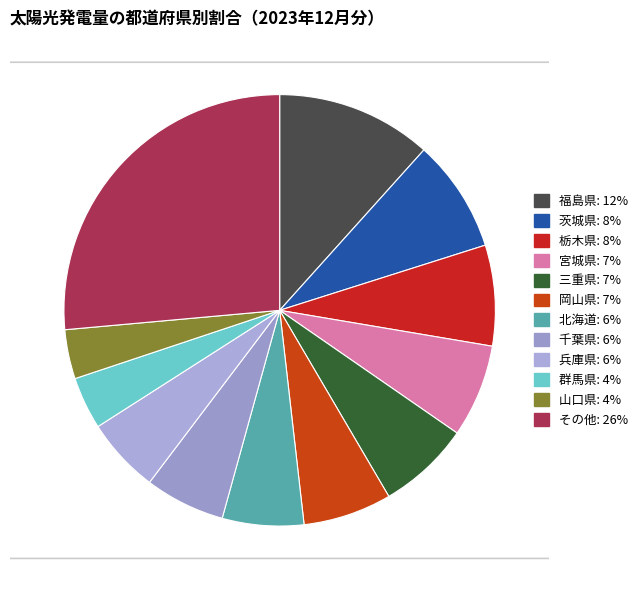

Does any single category account for the majority?

No